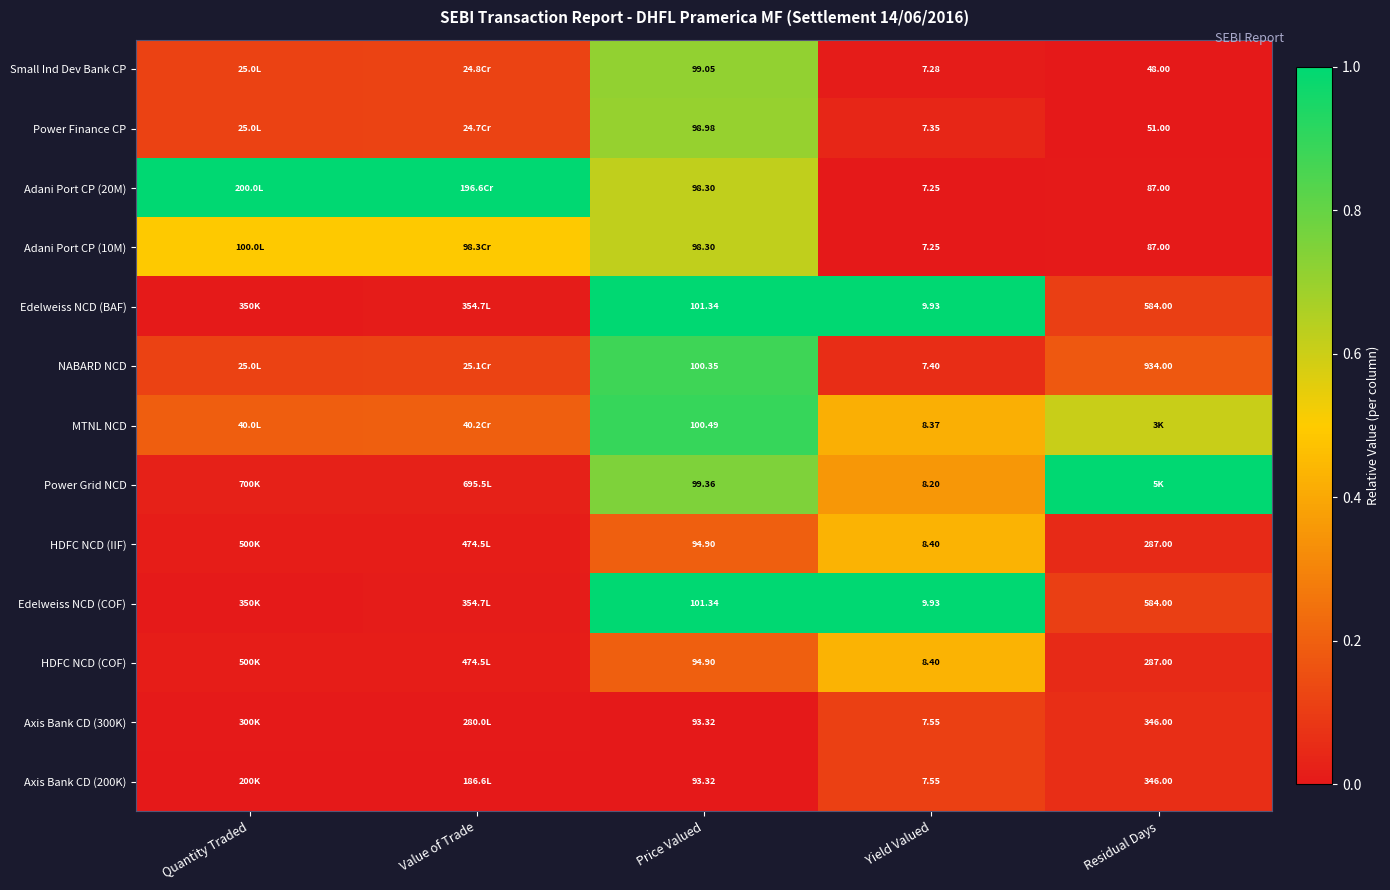

What is the average value of the Power Finance CP series?

0.2